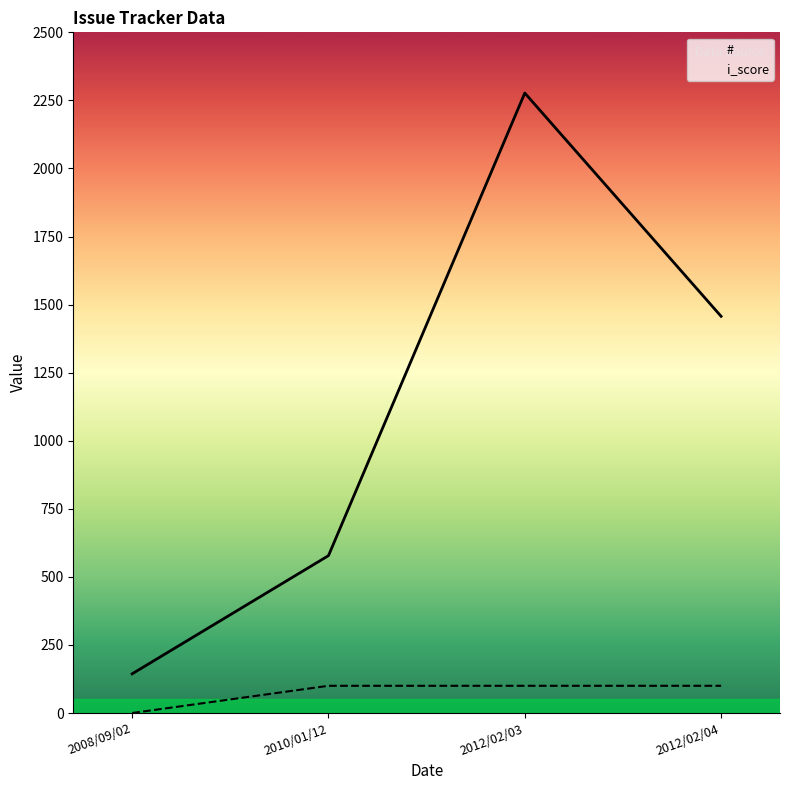

Does the chart display data point markers on the line(s)?

No